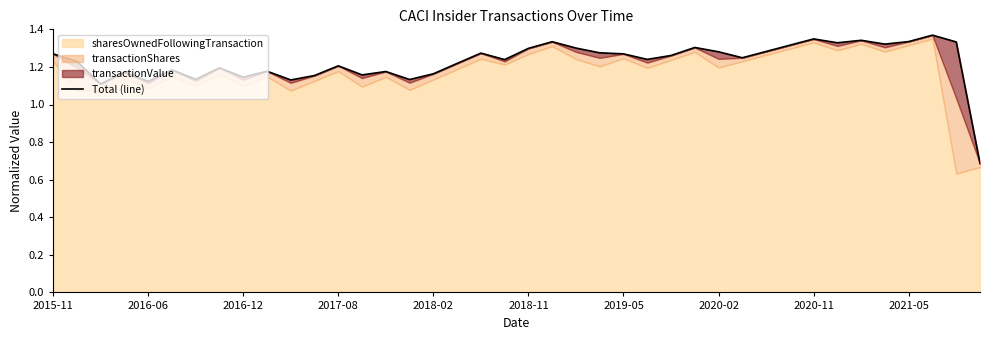

How many lines are shown in the chart?

1